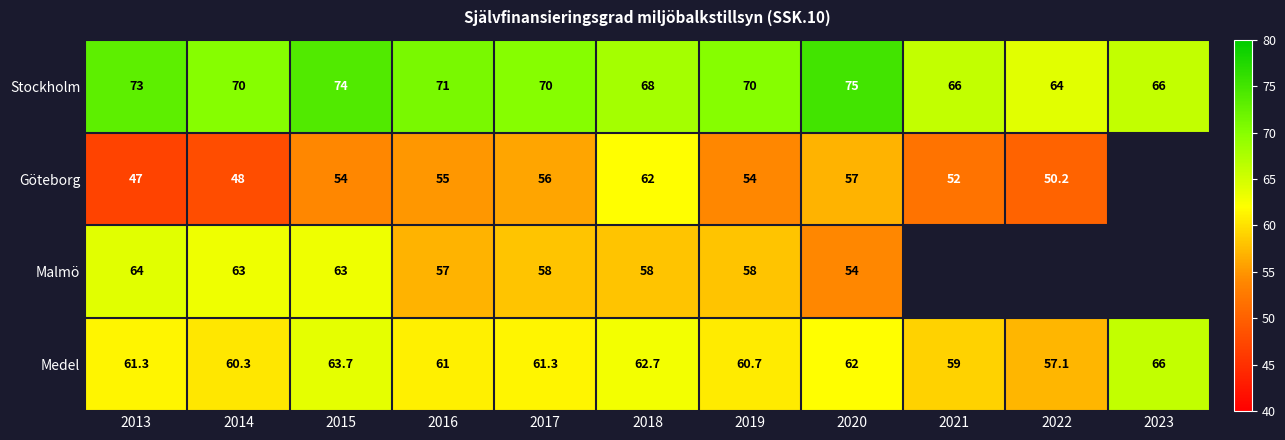

What is the spread (max minus min) of values at 2013?

26.0